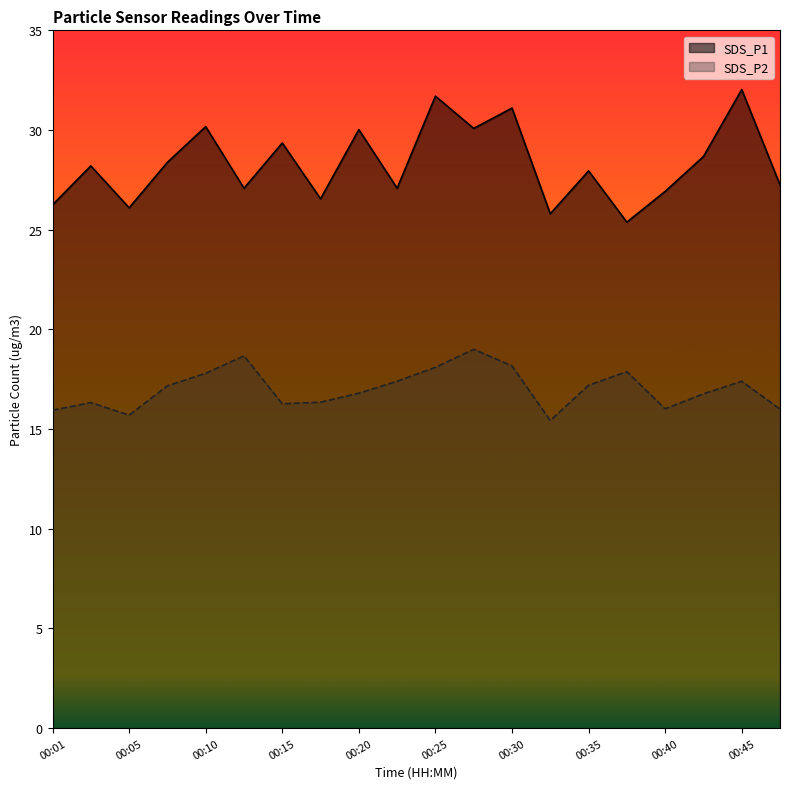

What is the difference between the SDS_P1 values at 00:25 and 00:35?

3.8